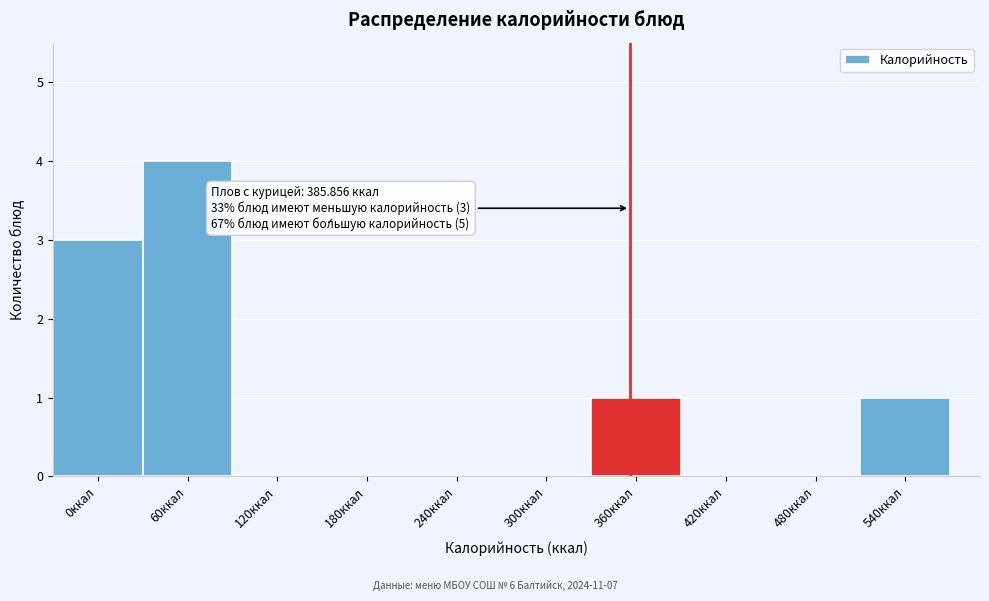

Reading right to left, extract all data points from this chart.

540ккал=1	480ккал=0	420ккал=0	360ккал=1	300ккал=0	240ккал=0	180ккал=0	120ккал=0	60ккал=4	0ккал=3